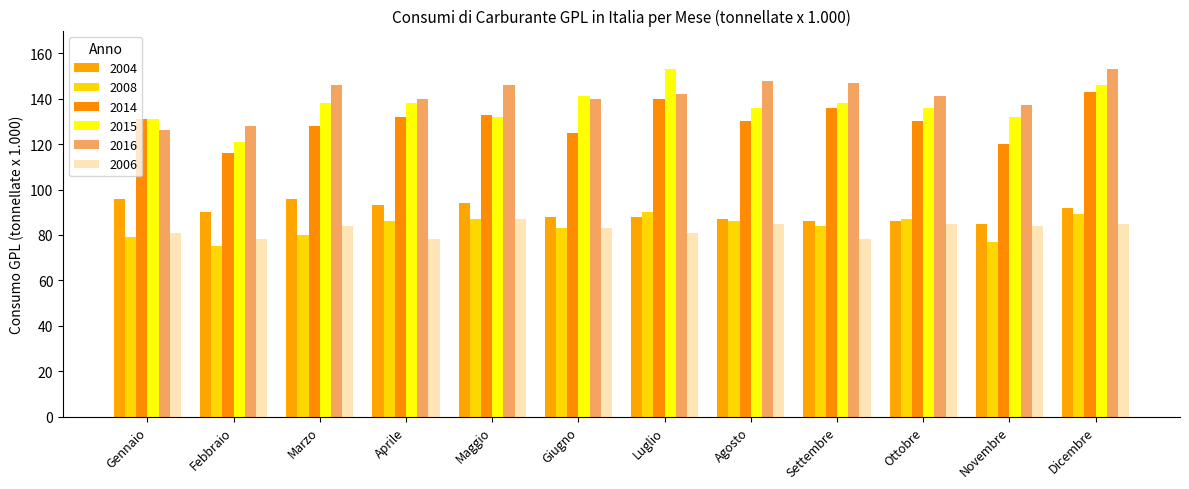

How many distinct data groups are displayed?

6